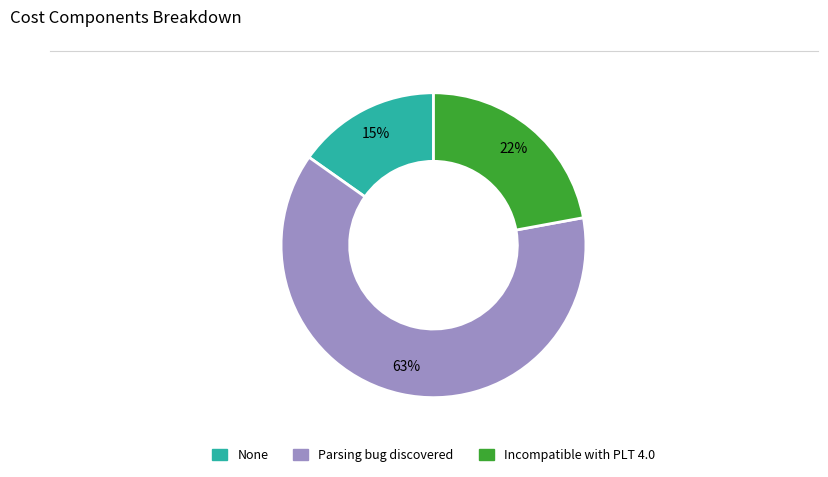

To the nearest percent, what percentage of the pie is Parsing bug discovered?

63%